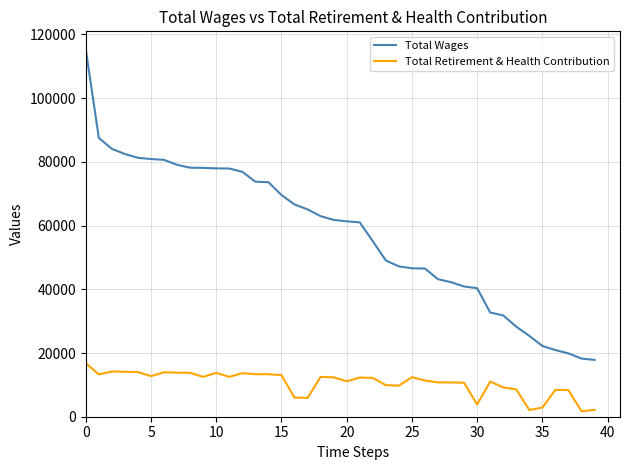

What is the difference between the second highest and second lowest values in the Total Retirement & Health Contribution series?

12089